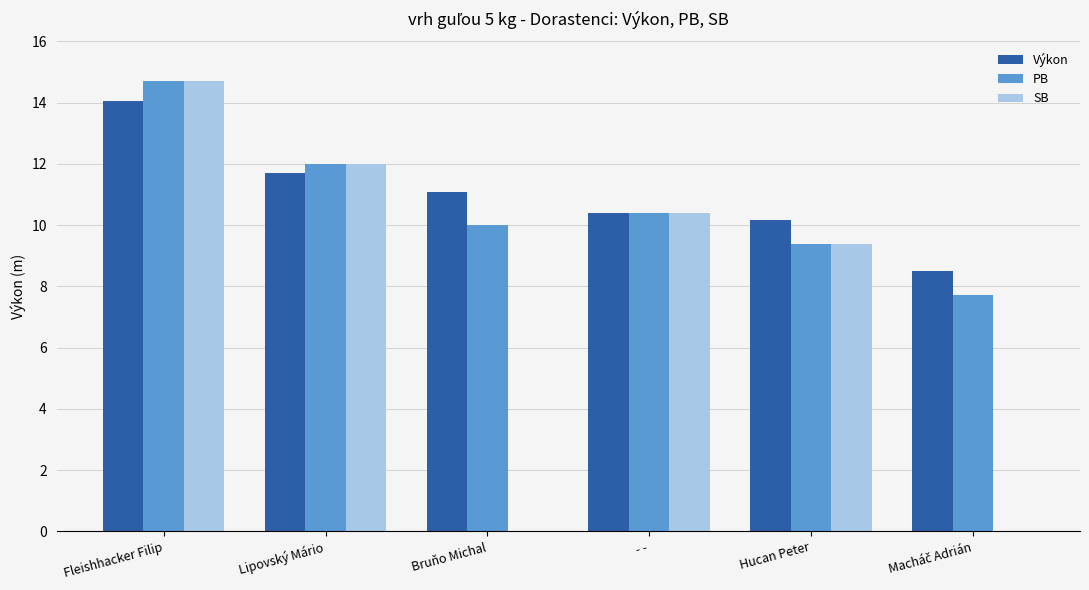

What is the sum of all PB values?

64.2